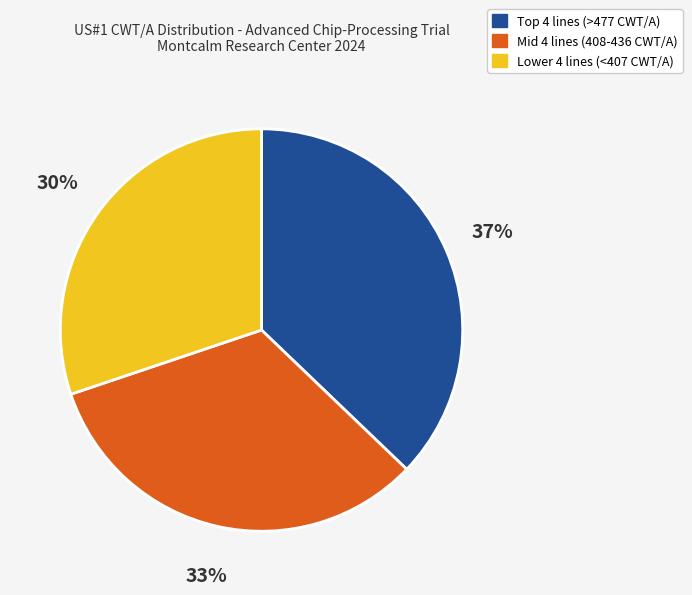

Does any single category account for the majority?

No